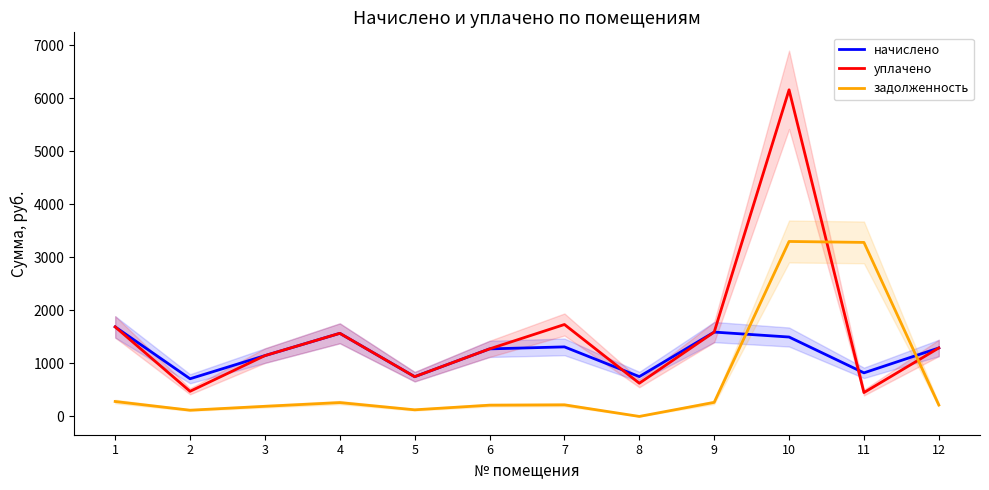

Is the value of задолженность at 10 greater than the value of начислено at 11?

Yes